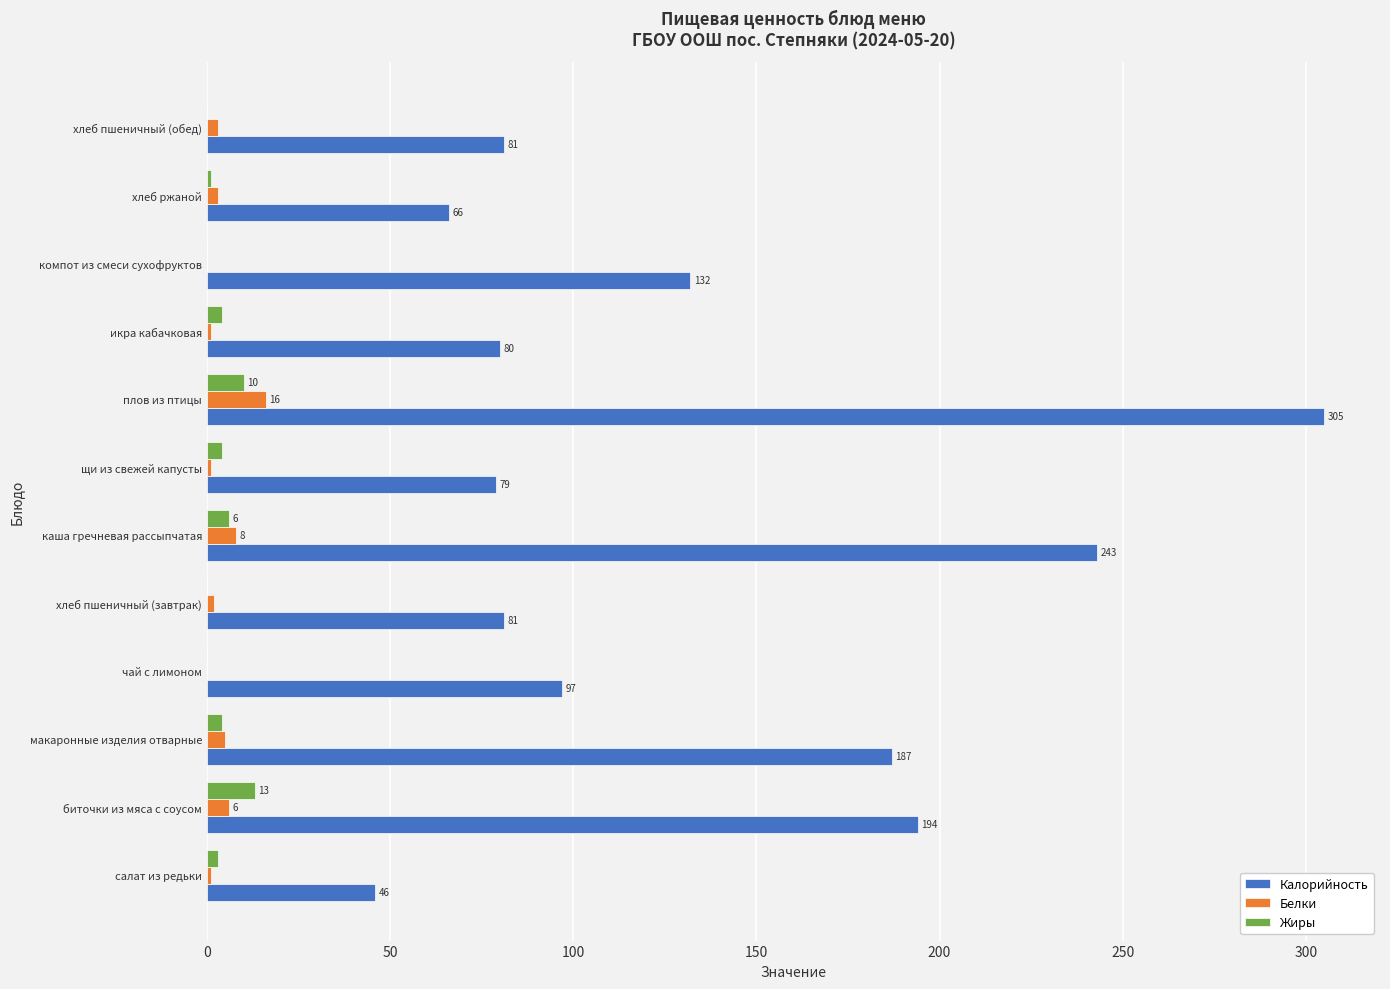

At which label is Белки closest to 8?

каша гречневая рассыпчатая